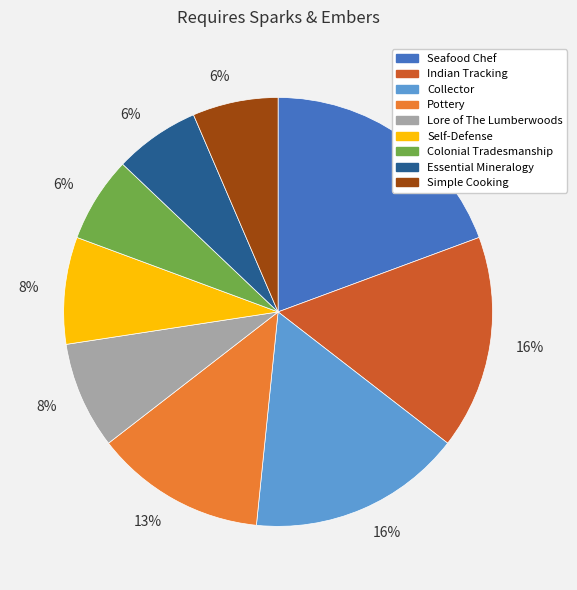

To the nearest percent, what is the average slice percentage?

11%